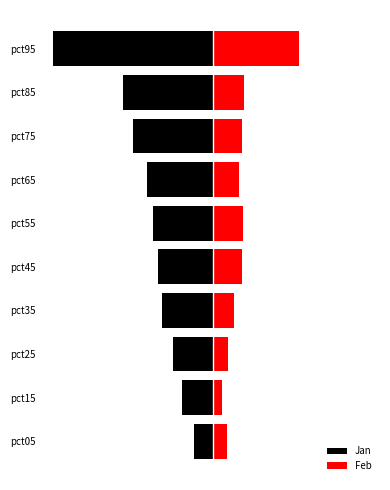

What is the minimum value for Feb?

0.1